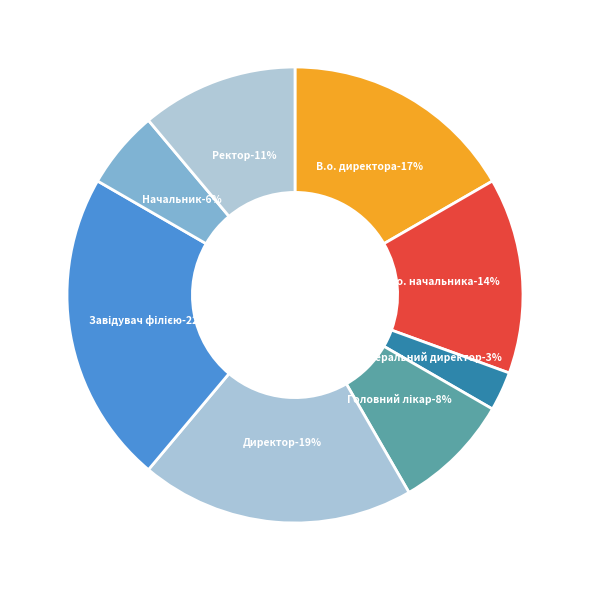

Between Ректор and Завідувач філією, which is larger?

Завідувач філією